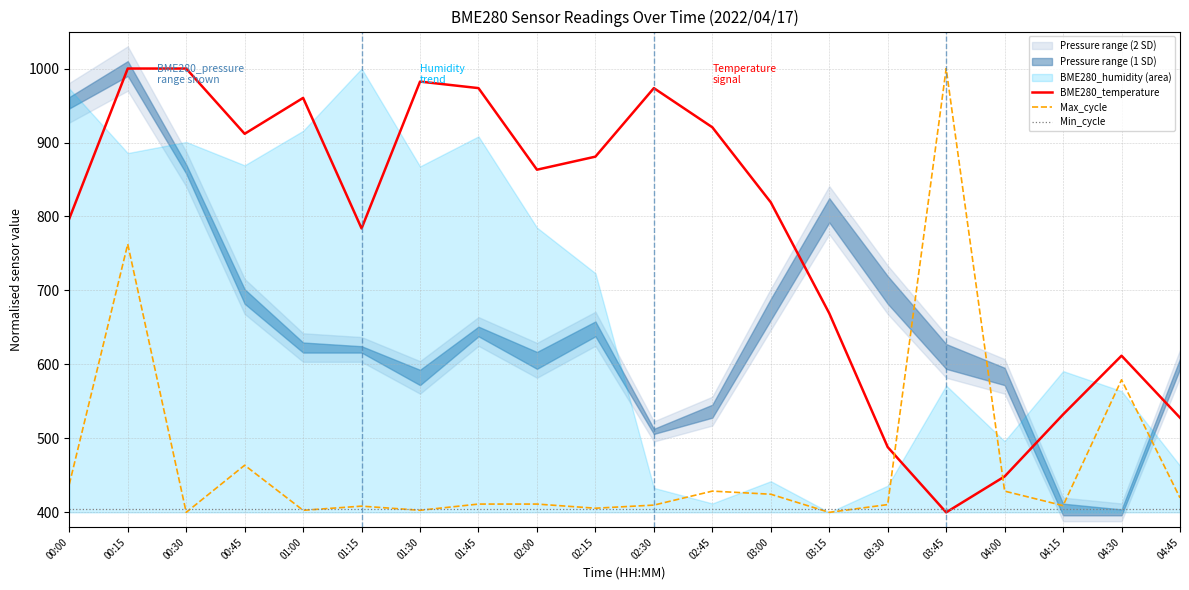

What position from the right is 04:15?

3